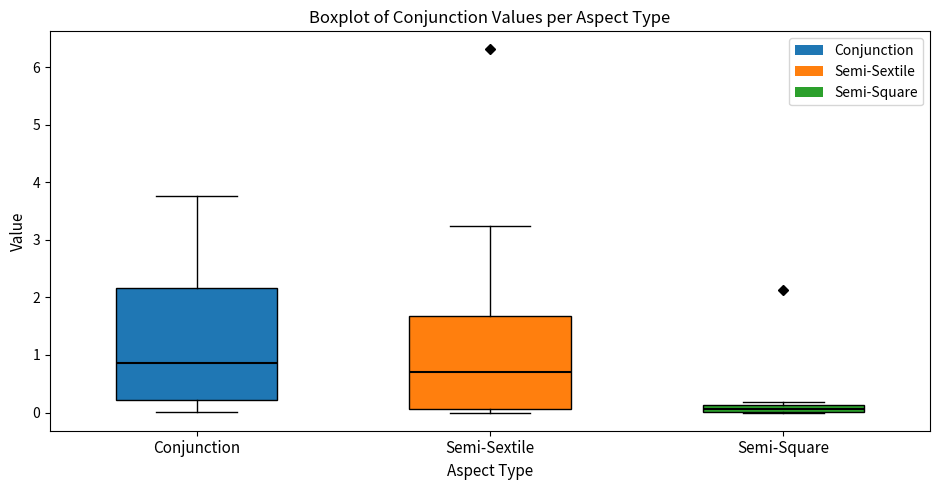

Comparing the boxes themselves (not the whiskers), which one is the tallest?

Conjunction